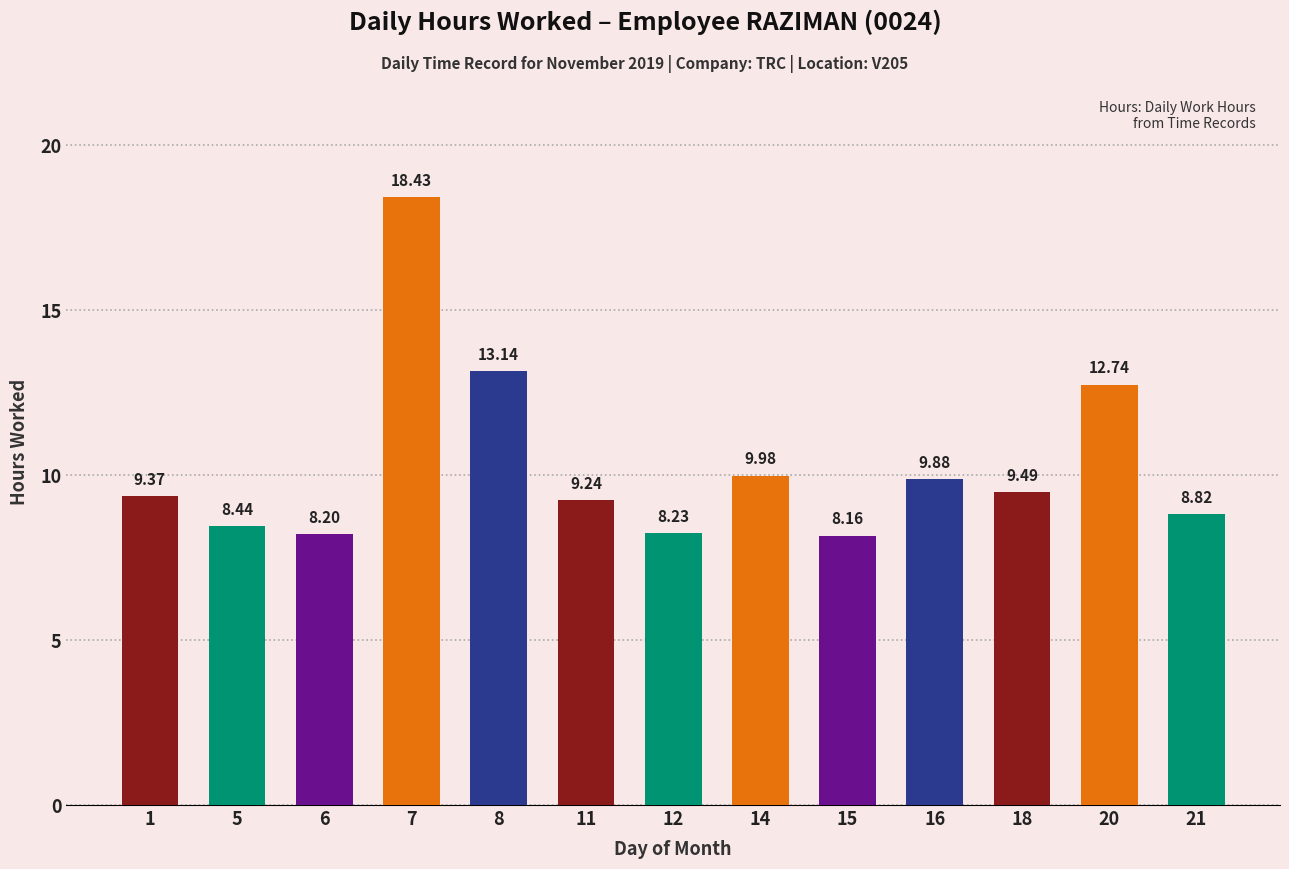

List the labels in order of value, smallest first.

15, 6, 12, 5, 21, 11, 1, 18, 16, 14, 20, 8, 7